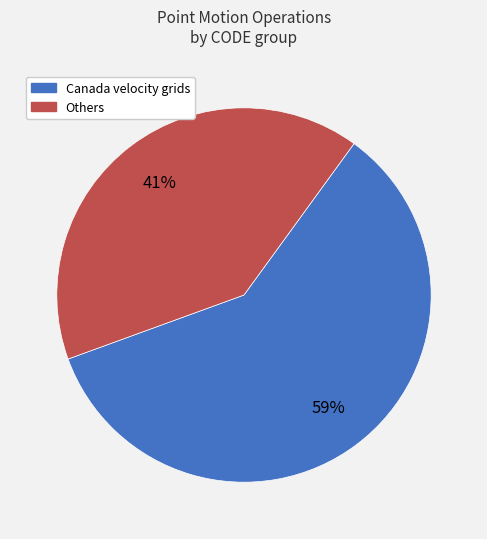

To the nearest percent, what is the average slice percentage?

50%